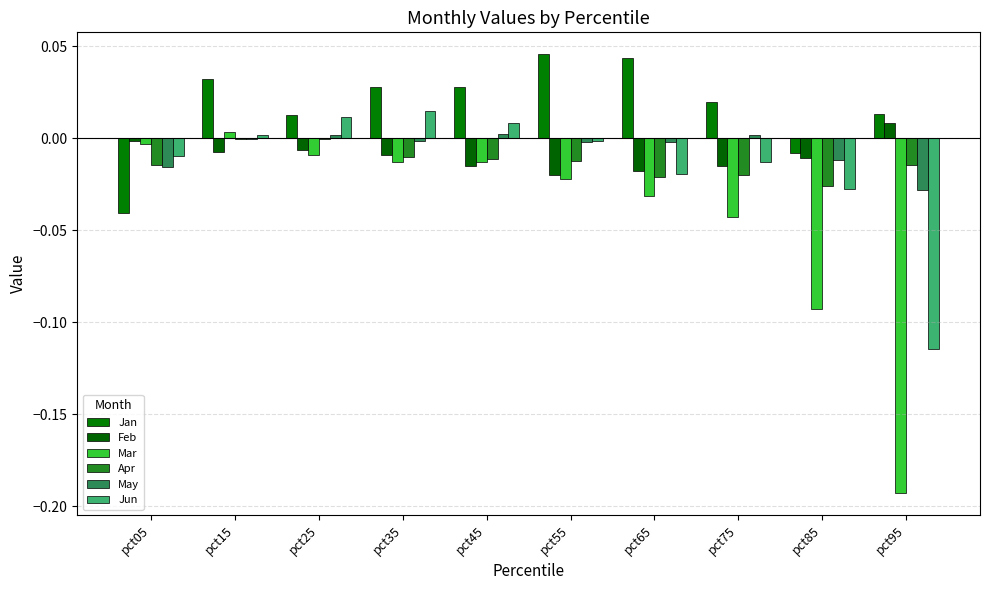

How many distinct data groups are displayed?

6